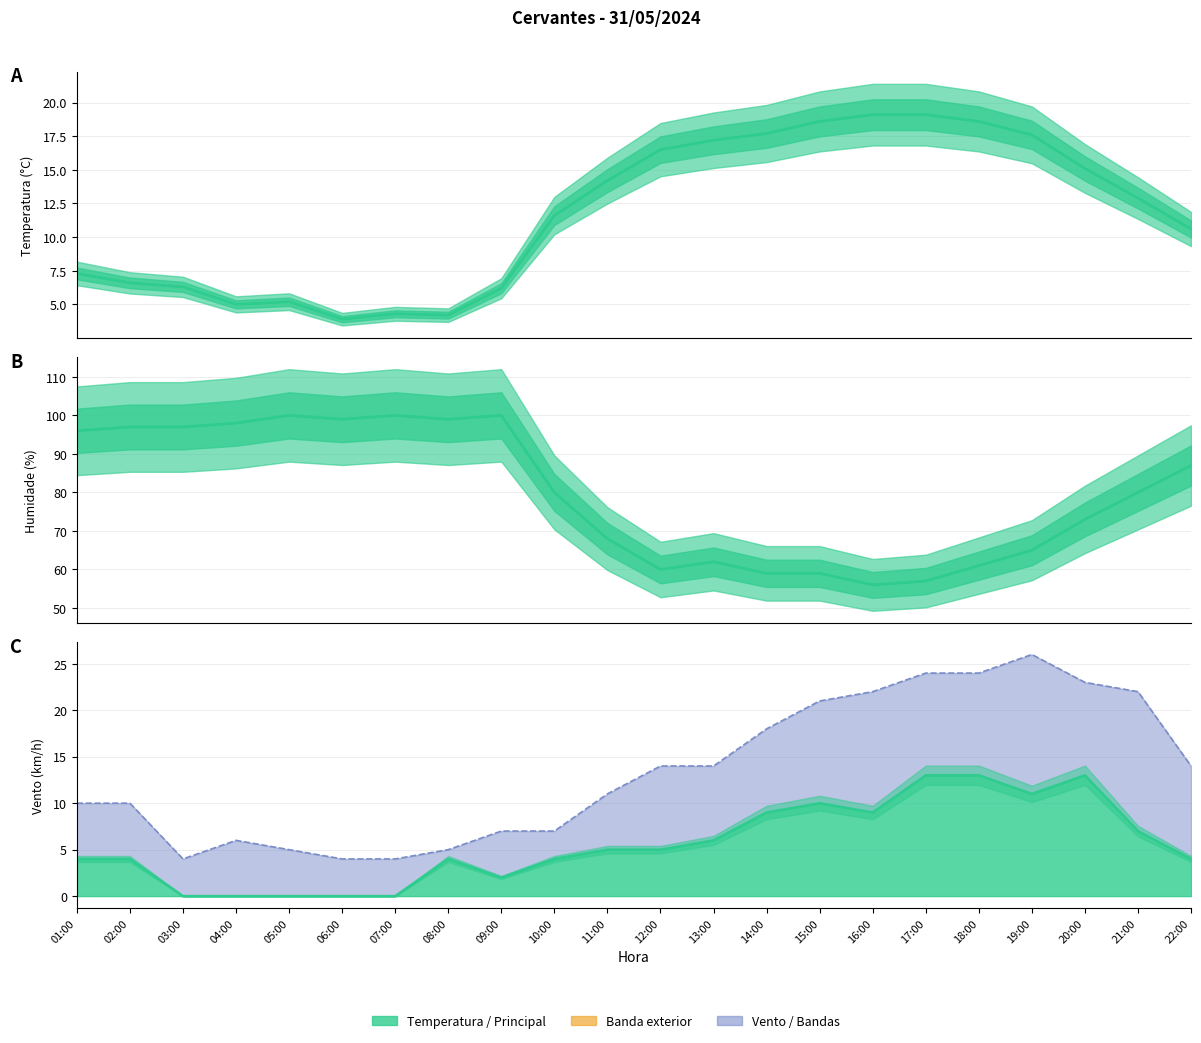

Reading right to left, list all the values displayed in this chart.

Temperatura (°C): 10.6	12.9	15.1	17.6	18.6	19.1	19.1	18.6	17.7	17.2	16.5	14.2	11.6	6.2	4.2	4.3	3.9	5.2	5.0	6.3	6.6	7.3
Humidade (%): 87.0	80.0	73.0	65.0	61.0	57.0	56.0	59.0	59.0	62.0	60.0	68.0	80.0	100.0	99.0	100.0	99.0	100.0	98.0	97.0	97.0	96.0
Velocidade do vento (km/h) (line): 4.0	7.0	13.0	11.0	13.0	13.0	9.0	10.0	9.0	6.0	5.0	5.0	4.0	2.0	4.0	0.0	0.0	0.0	0.0	0.0	4.0	4.0
Refacho (km/h) (line): 14.0	22.0	23.0	26.0	24.0	24.0	22.0	21.0	18.0	14.0	14.0	11.0	7.0	7.0	5.0	4.0	4.0	5.0	6.0	4.0	10.0	10.0